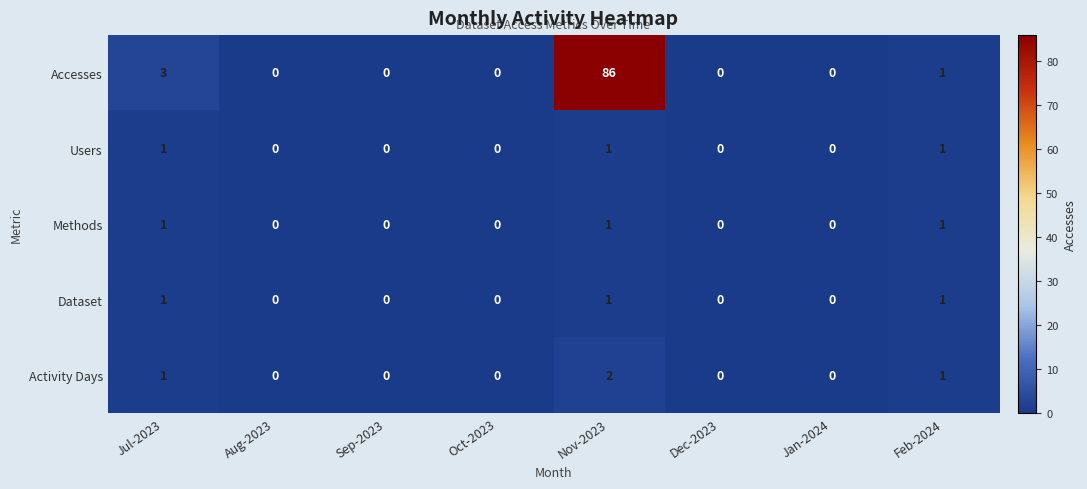

At which category is the sum across all series the highest?

Nov-2023